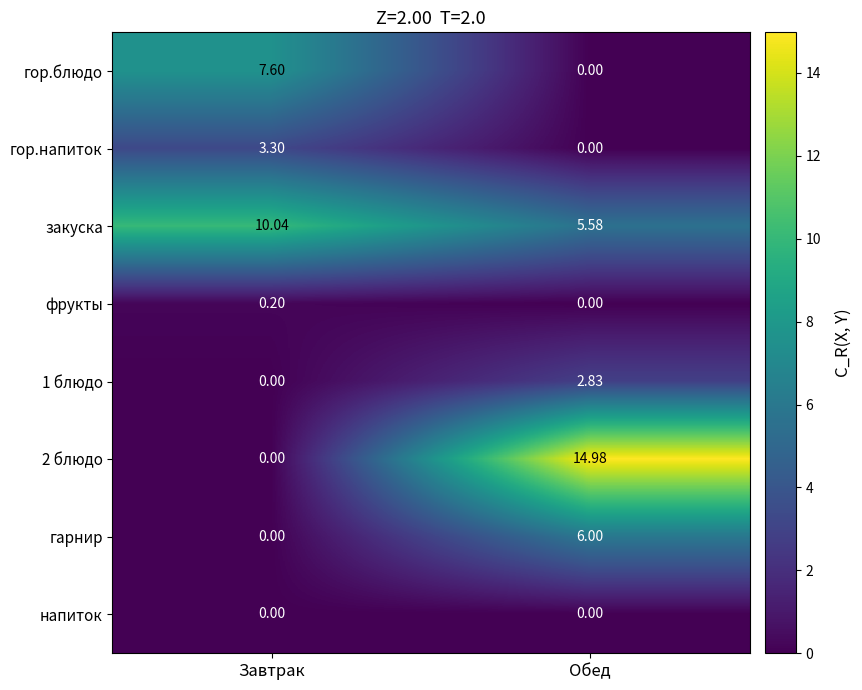

At which category is the sum across all series the highest?

Обед